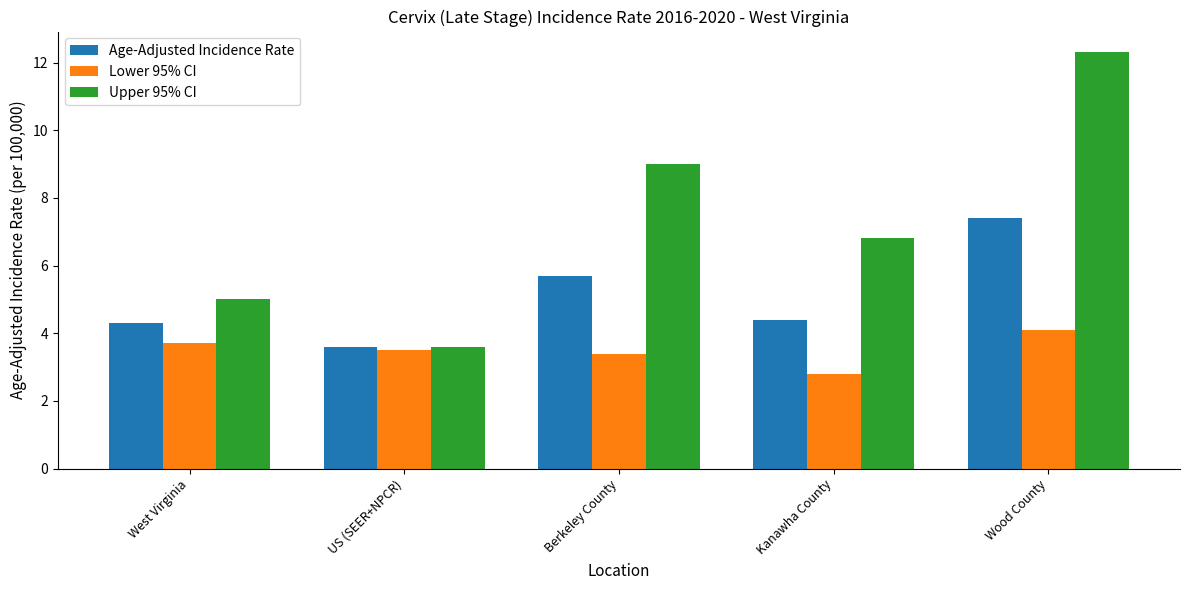

The Upper 95% CI series shows 12.3 at Wood County. True or false?

True